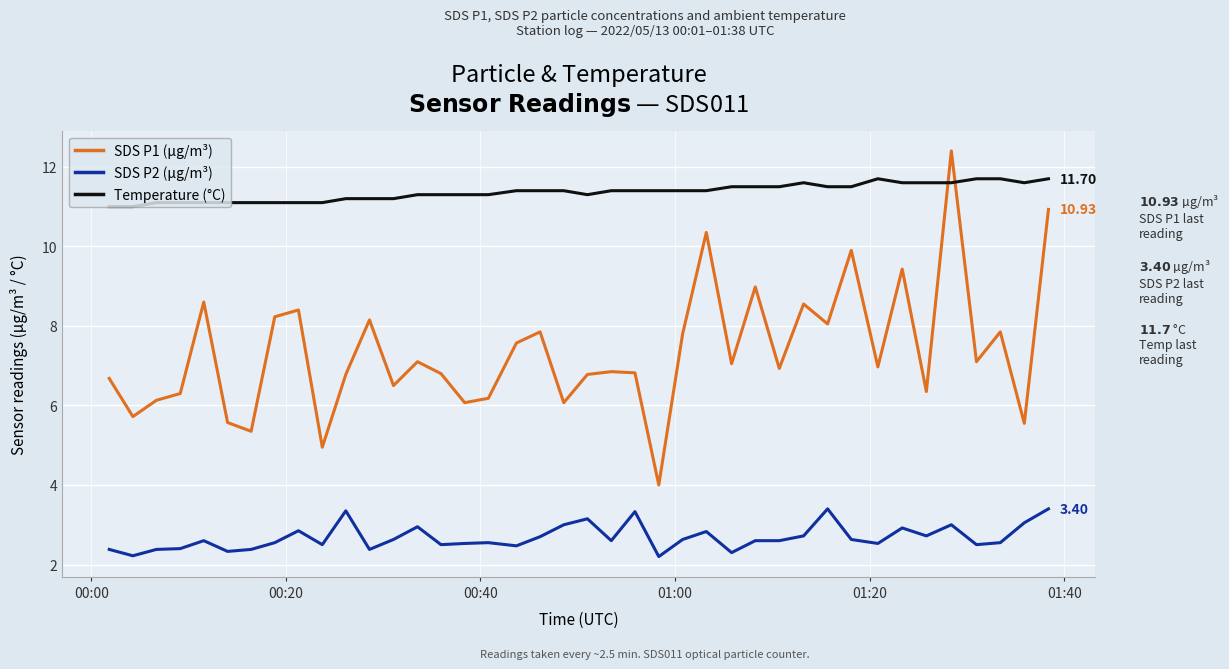

What is the difference between the maximum and minimum values in the SDS P1 (µg/m³) series?

8.4